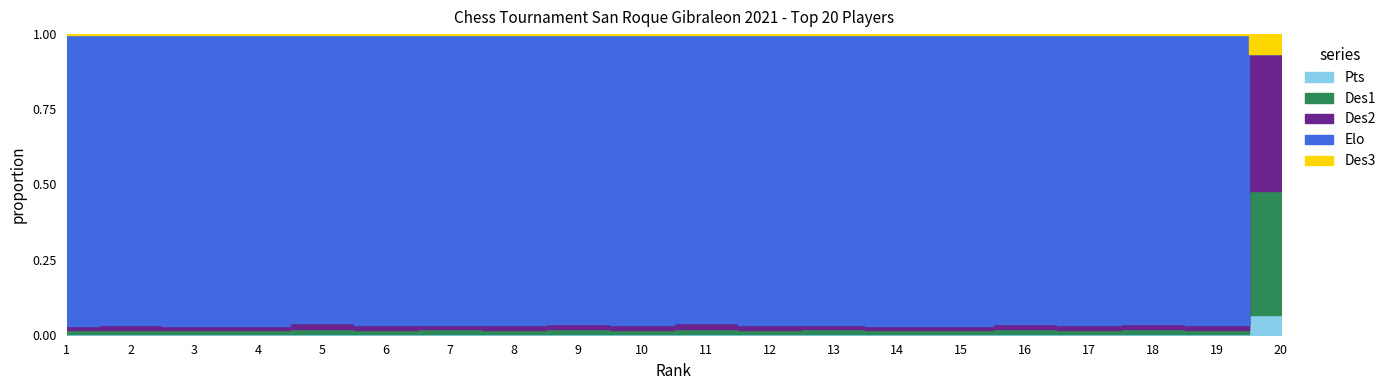

What is the sum of all Pts values?

95.5